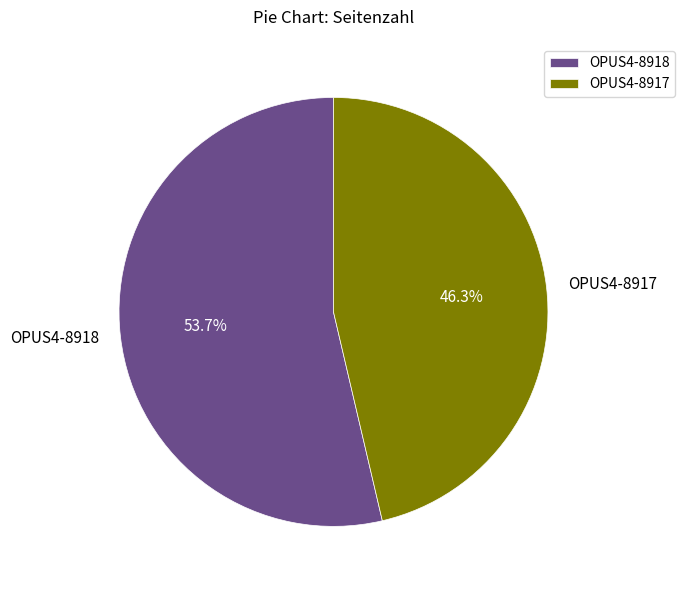

Which category has the biggest portion of the pie?

OPUS4-8918